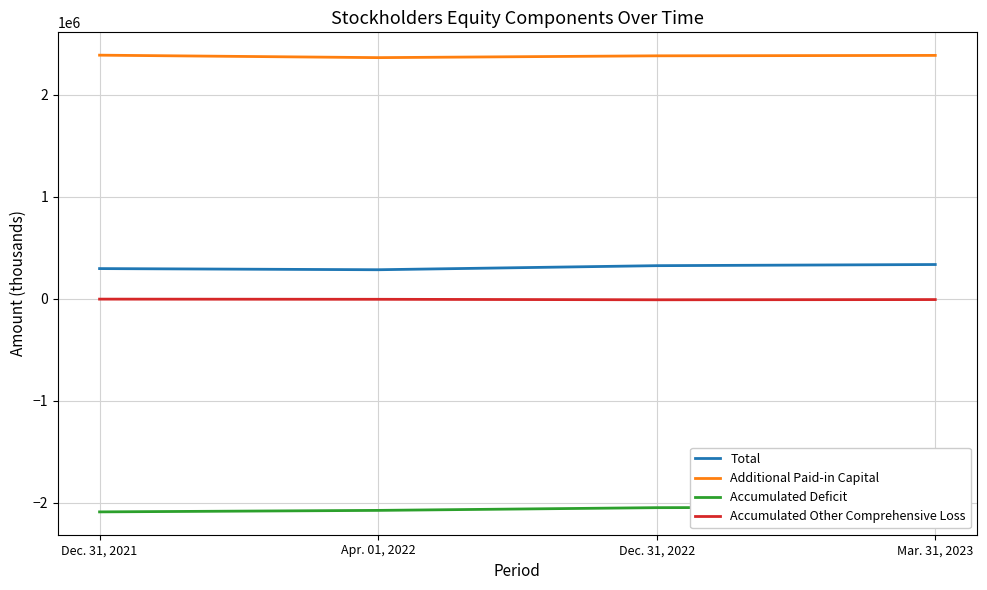

True or false: Accumulated Other Comprehensive Loss and Accumulated Deficit intersect in this chart.

False